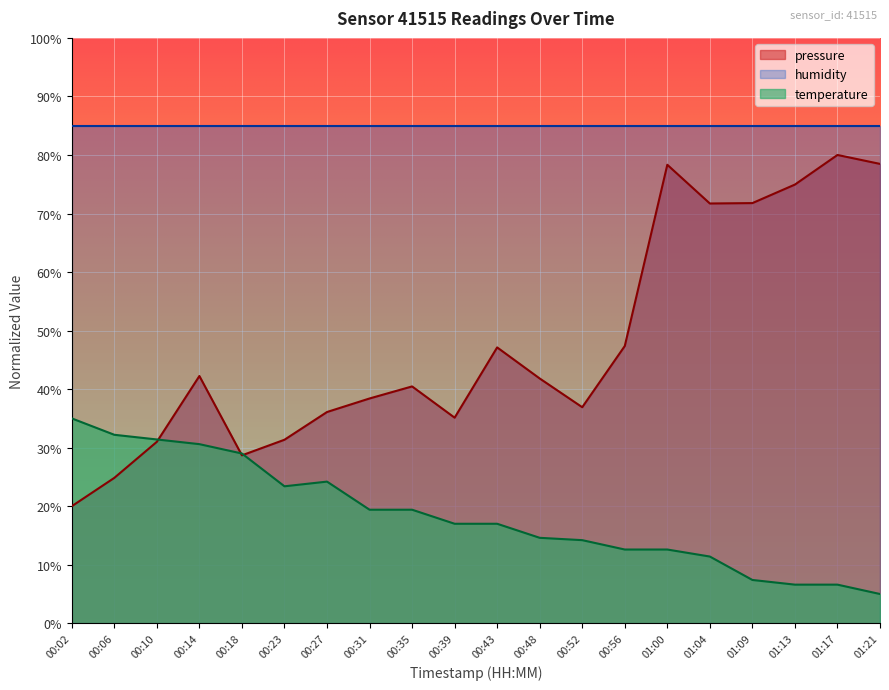

What is the difference between the second highest and second lowest values in the temperature series?

25.6